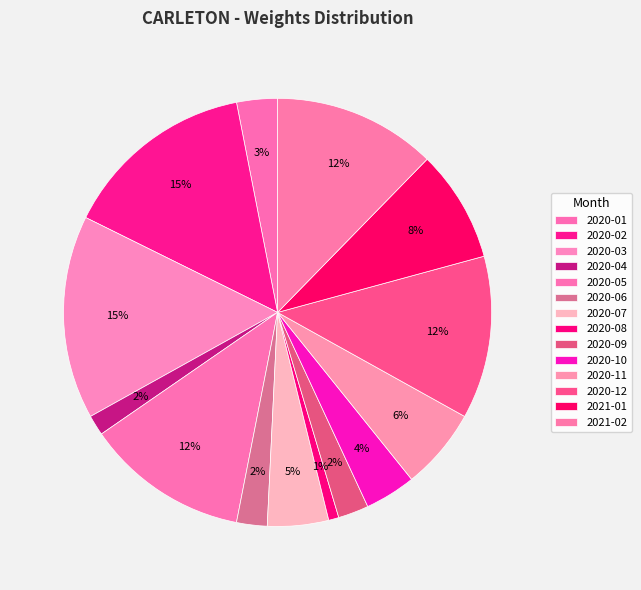

How many slices are in this pie chart?

14